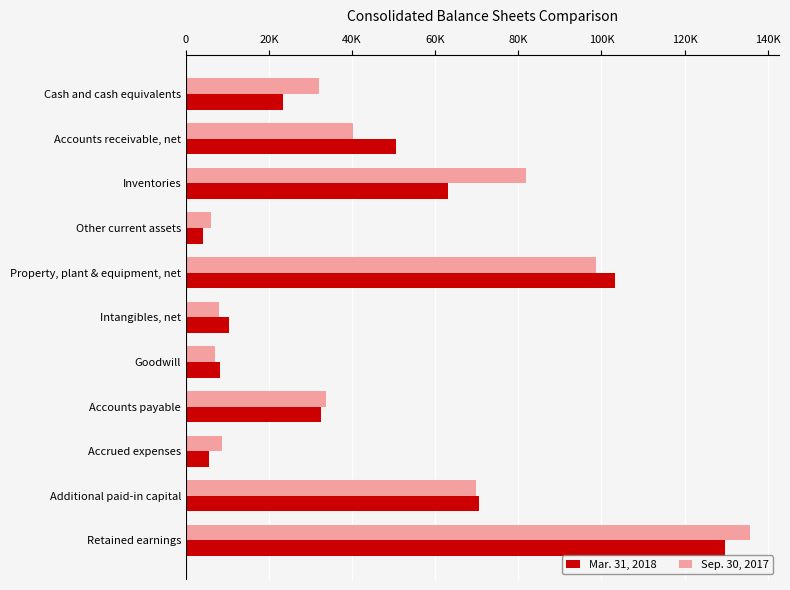

What is the smallest value displayed?

4071